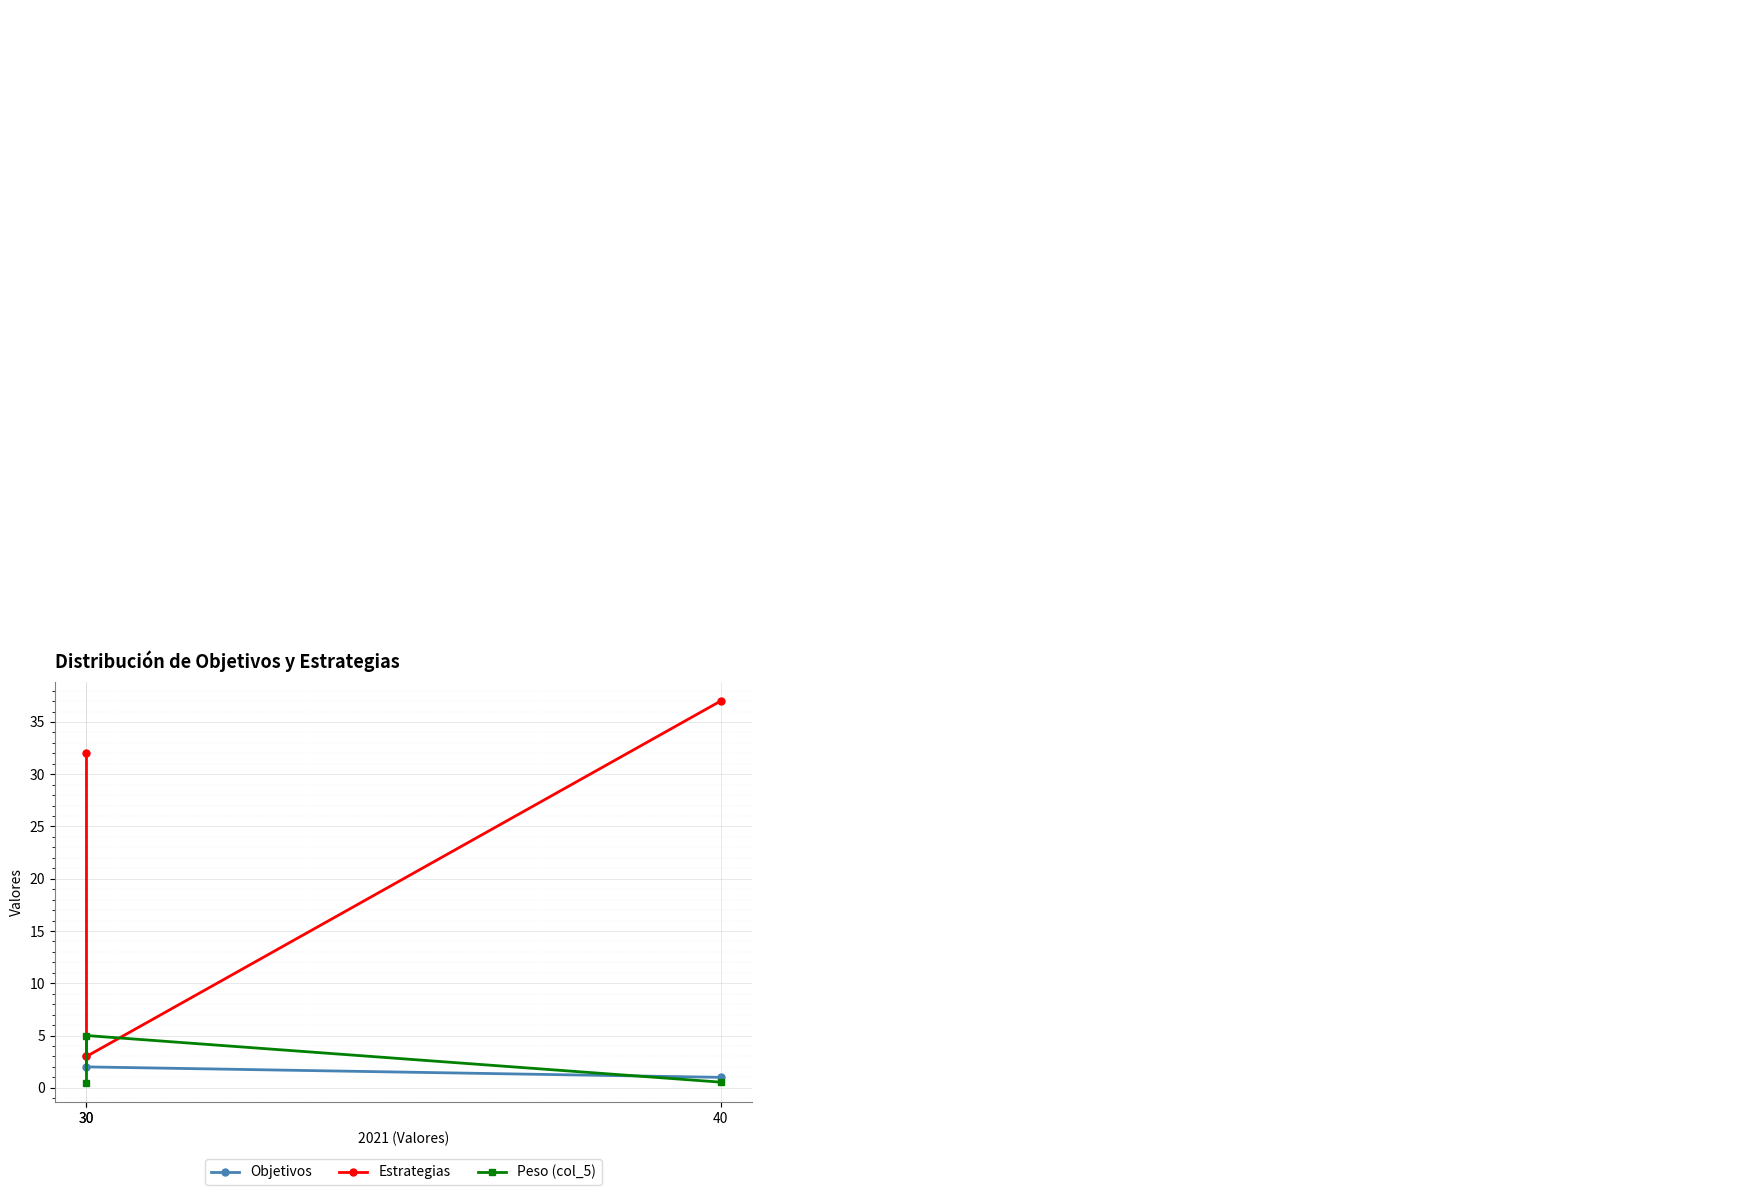

At which label is Estrategias closest to 20?

30